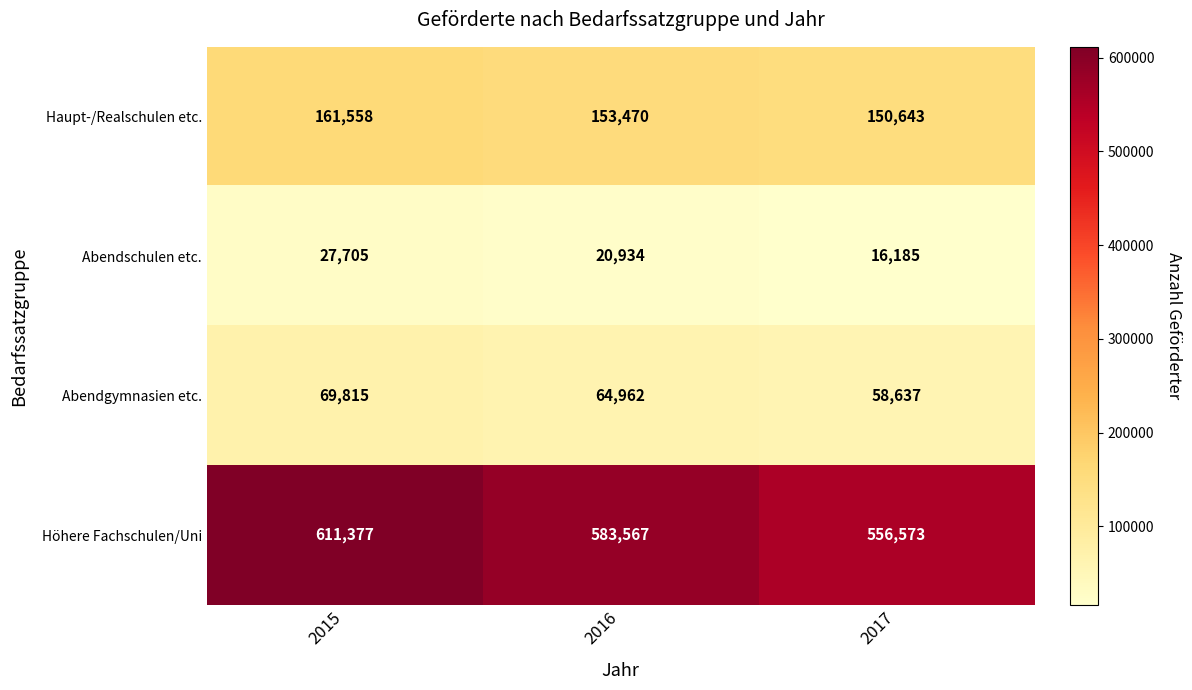

What is the minimum value shown in the chart?

16185